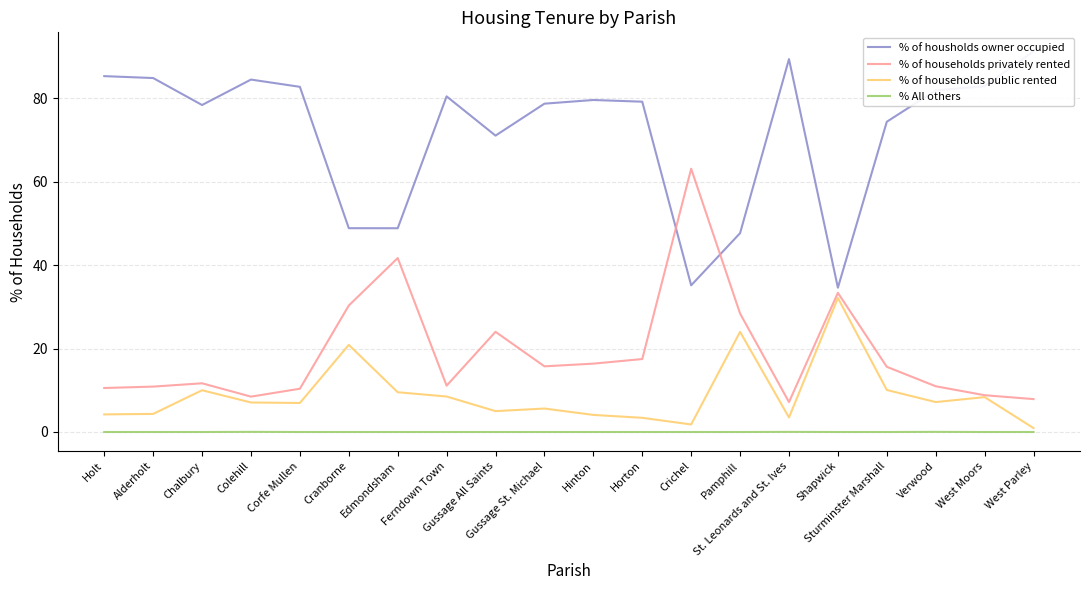

What is the difference between the highest and lowest values at Colehill?

84.4